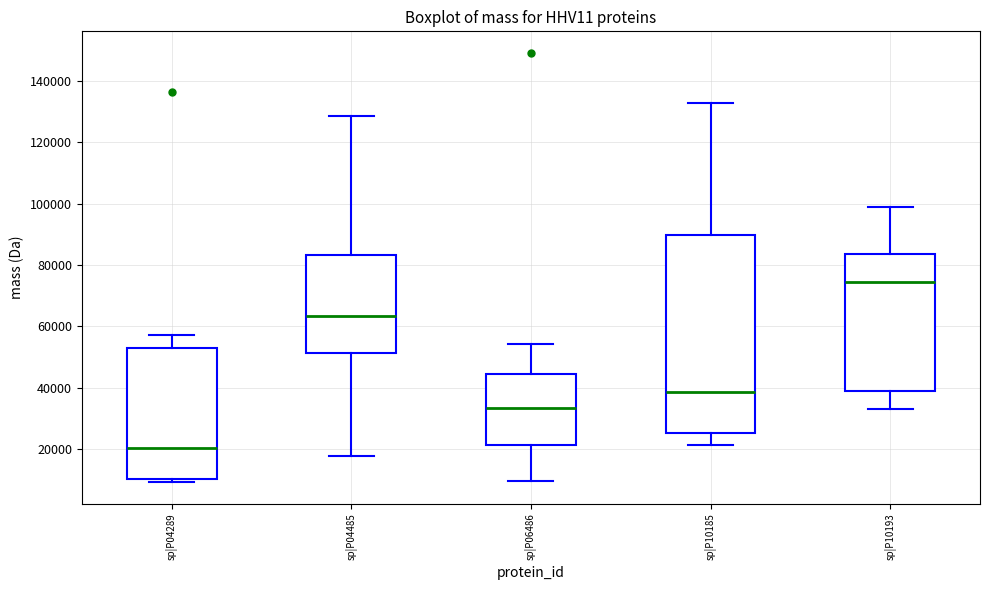

Which box has the lowest median line?

sp|P04289